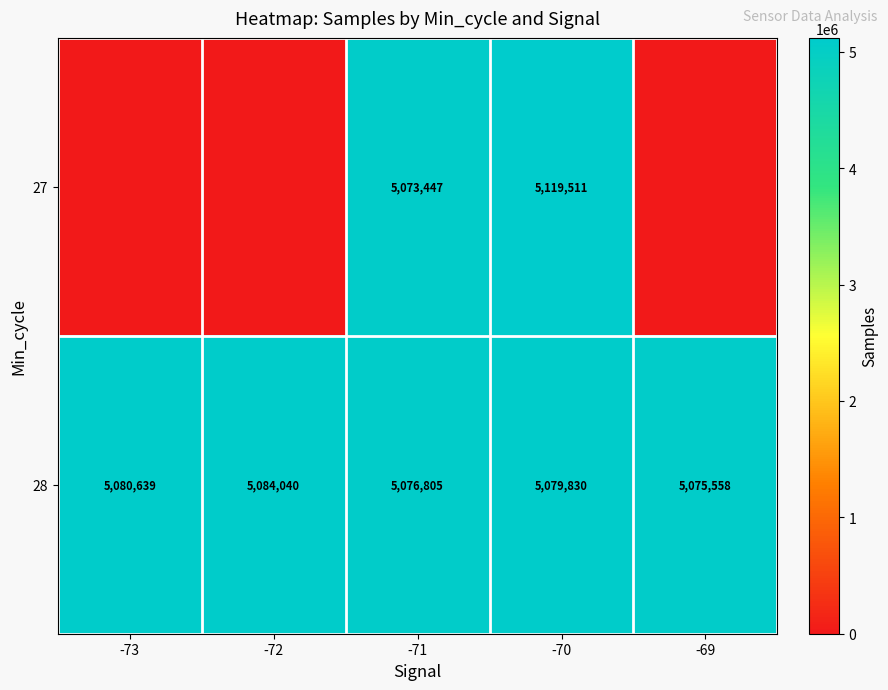

Is it true that 28 equals 5076805 at -71?

True